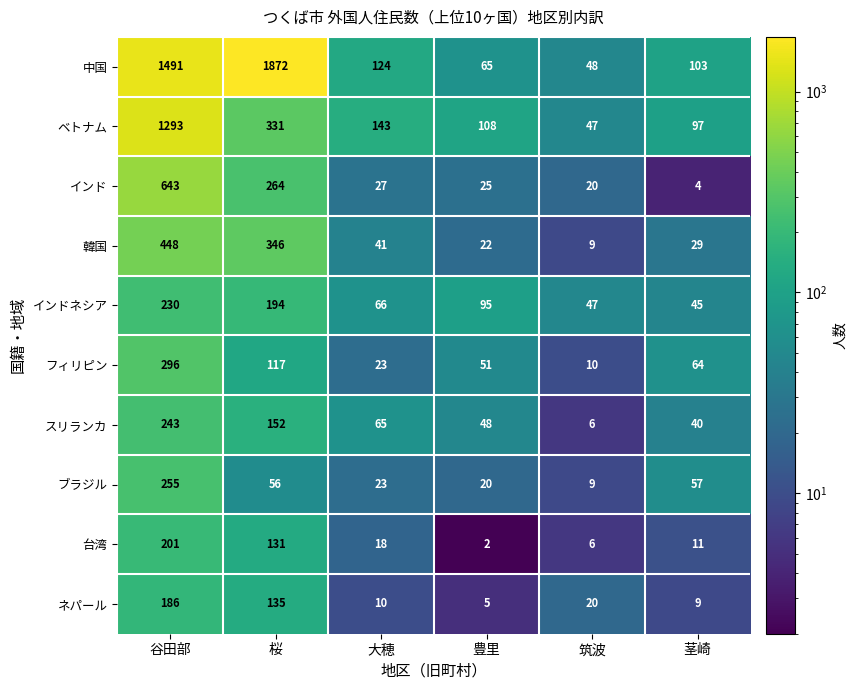

At which label is インドネシア closest to 137?

豊里